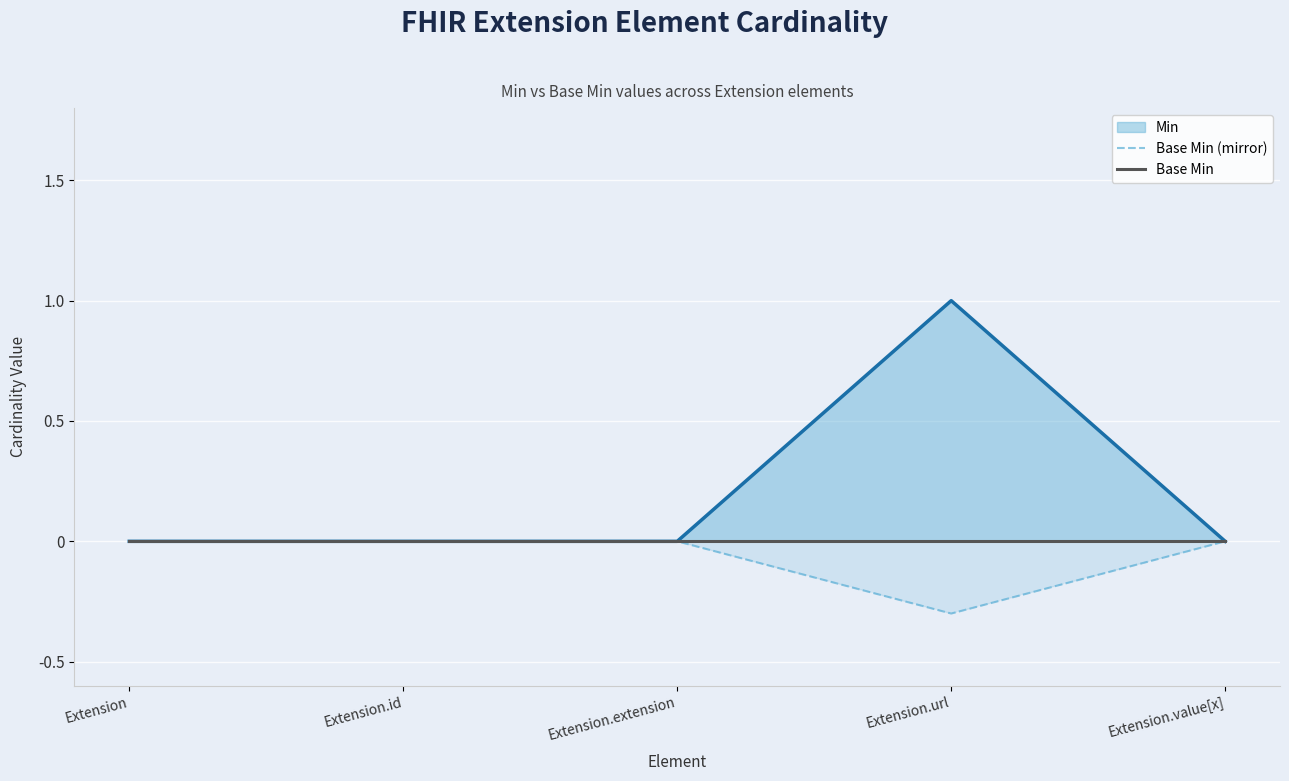

Between Extension.url and Extension, which is larger?

Extension